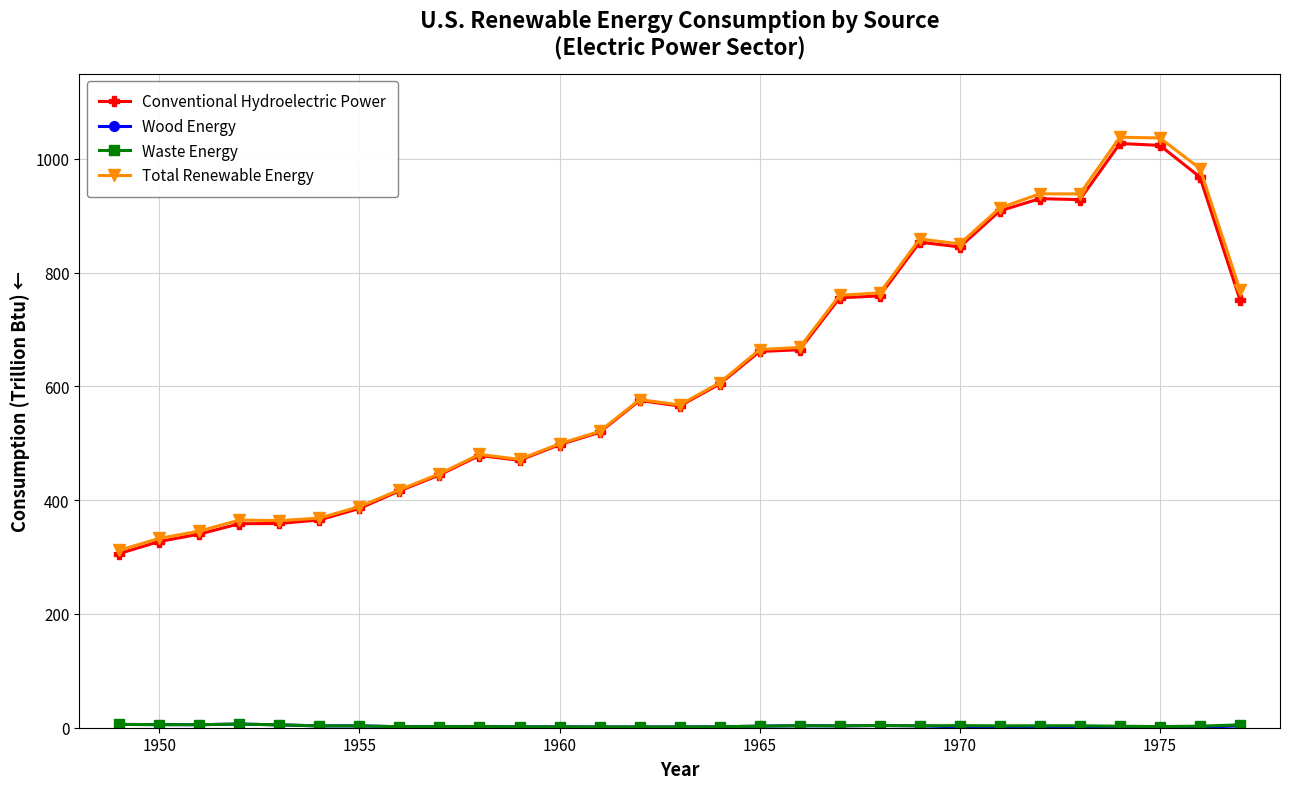

Which series has the largest range (max minus min)?

Total Renewable Energy